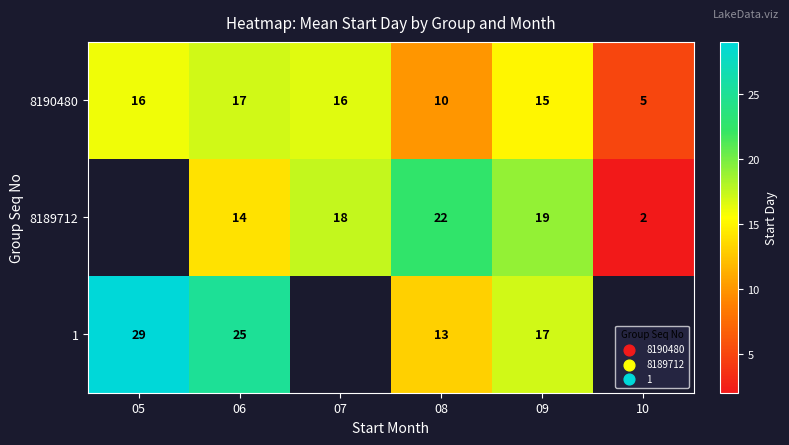

What is the difference between the highest and lowest values at 06?

11